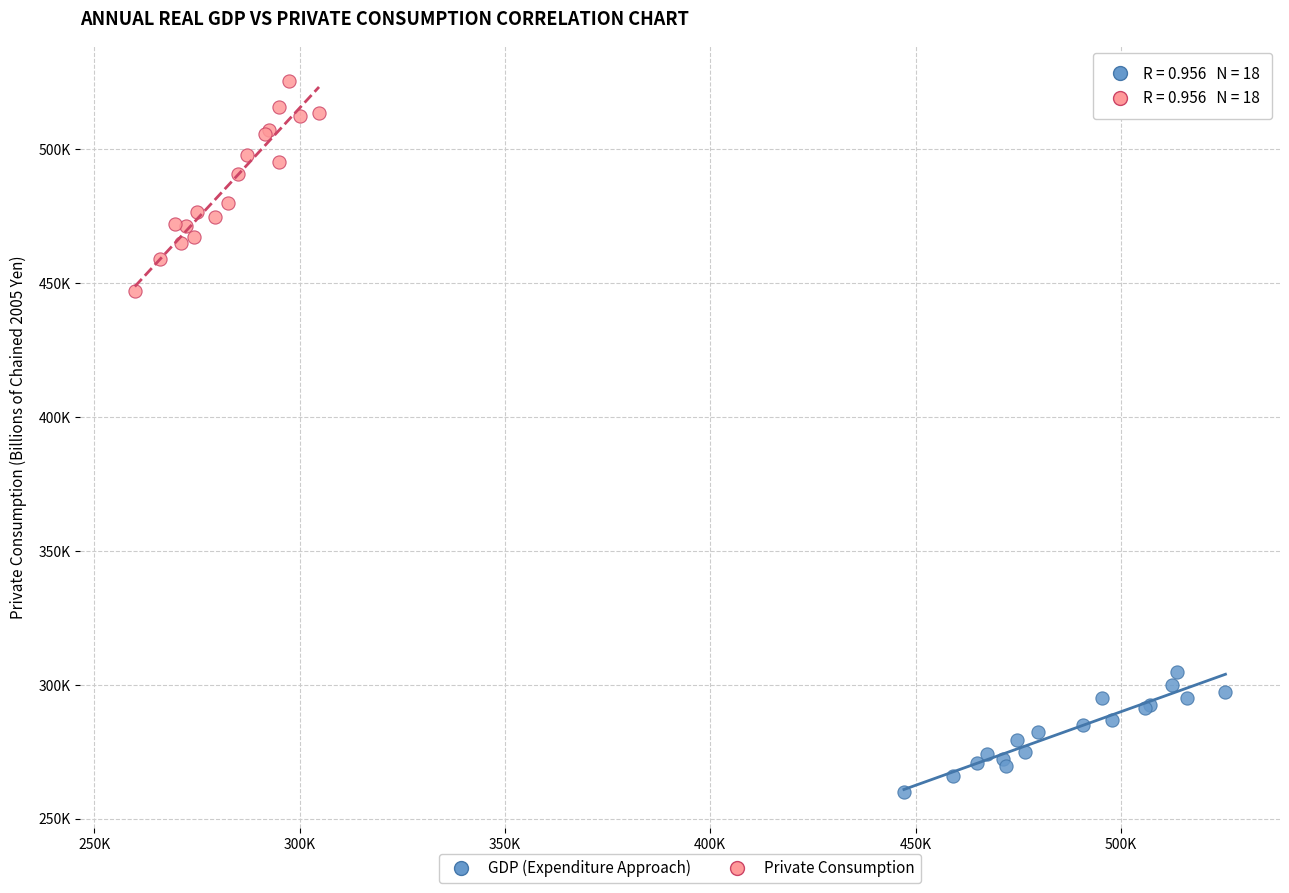

What are all the series names shown in the legend?

GDP (Expenditure Approach), Private Consumption